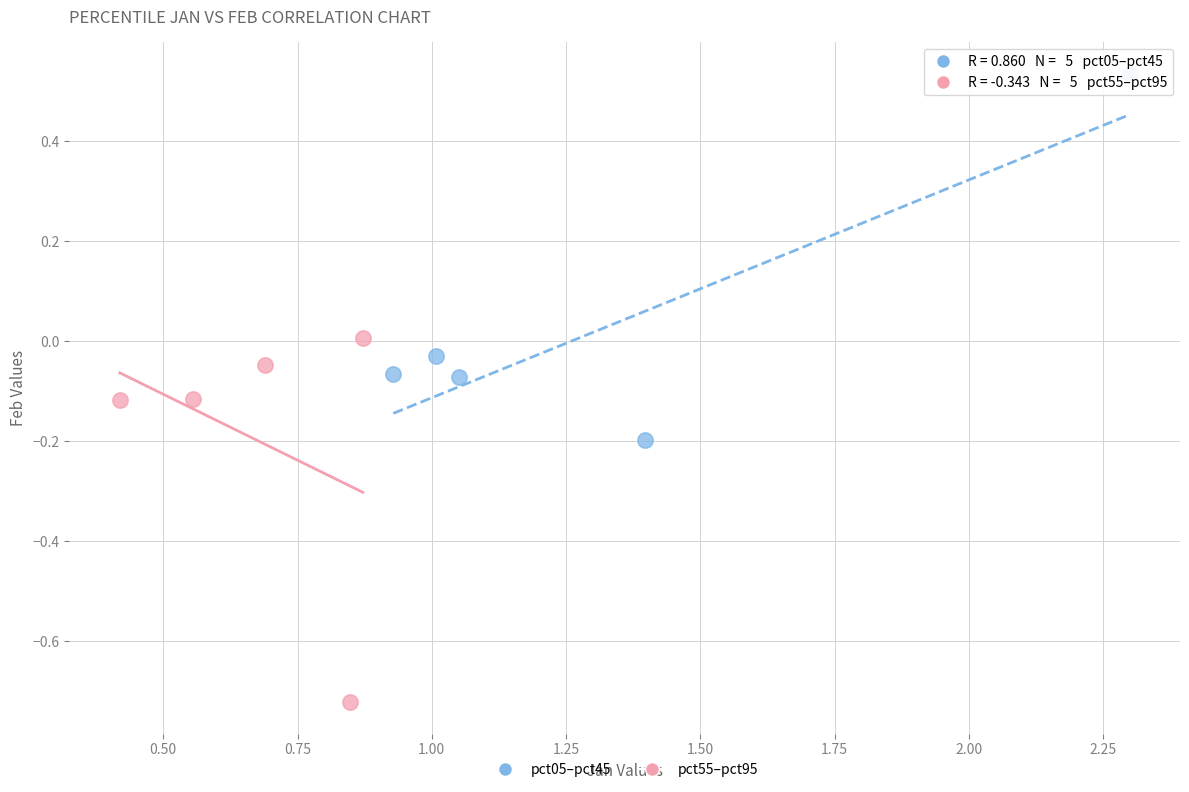

Which series contains the lowest Y value?

pct55–pct95